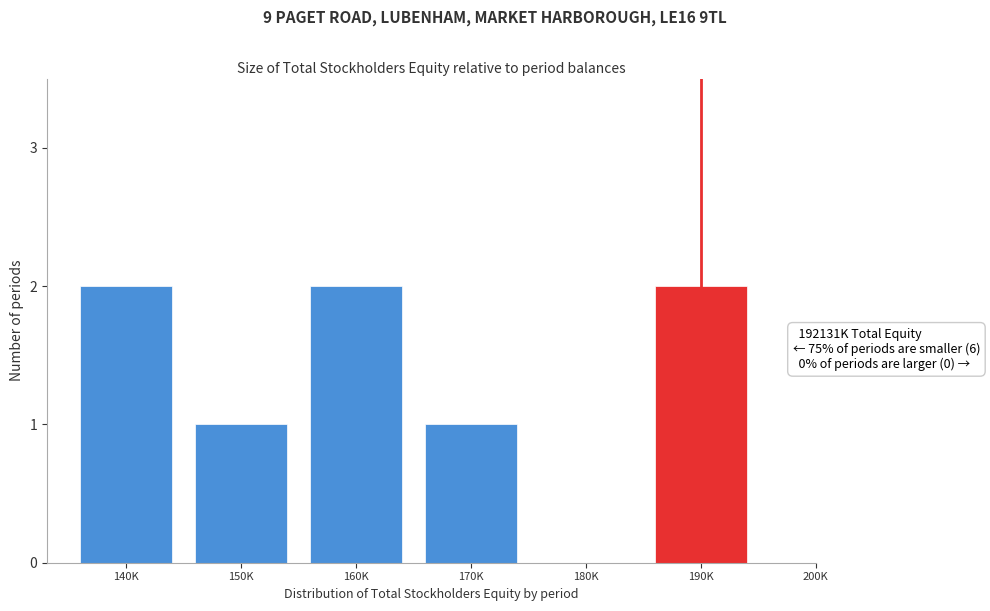

Reading left to right, extract all data points from this chart.

140K=2	150K=1	160K=2	170K=1	180K=0	190K=2